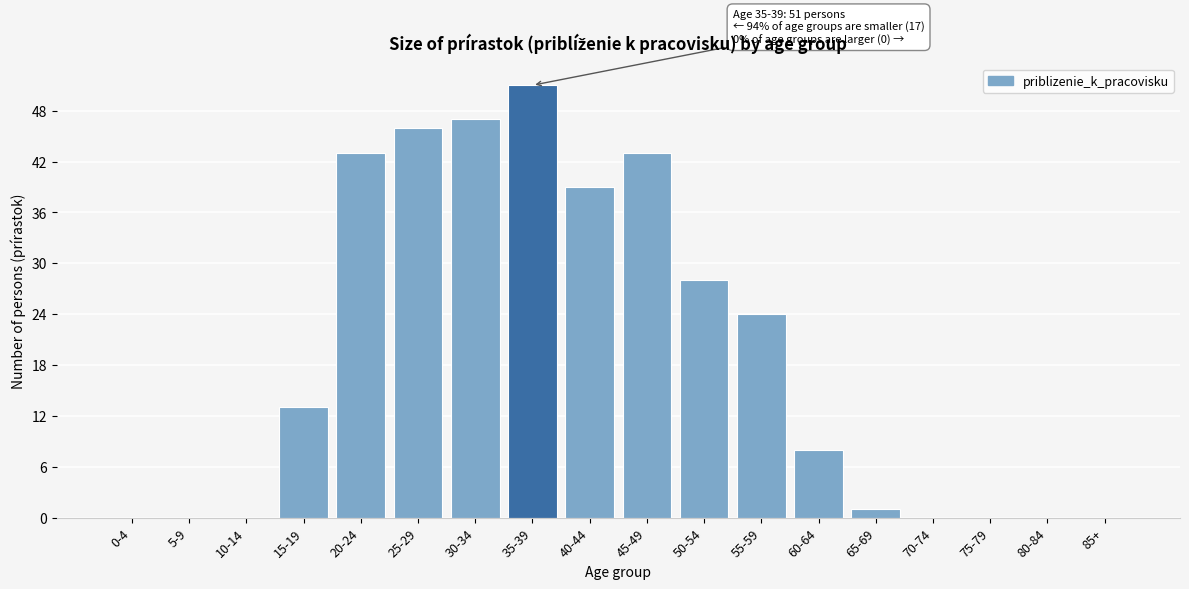

Reading right to left, extract all data points from this chart.

85+=0	80-84=0	75-79=0	70-74=0	65-69=1	60-64=8	55-59=24	50-54=28	45-49=43	40-44=39	35-39=51	30-34=47	25-29=46	20-24=43	15-19=13	10-14=0	5-9=0	0-4=0